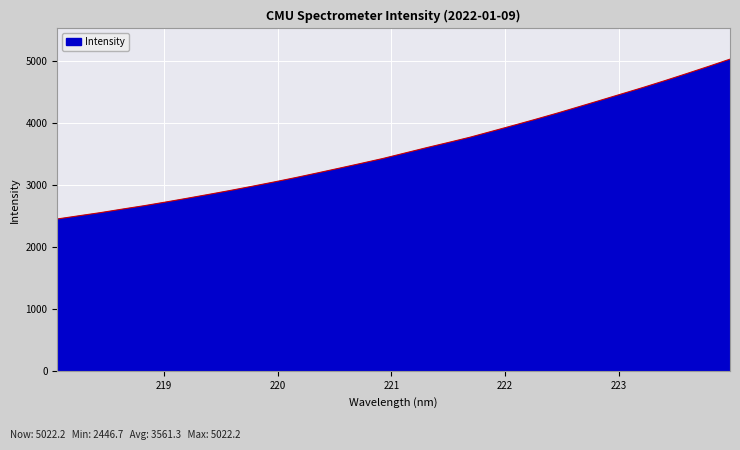

What is the greatest value displayed?

5022.2